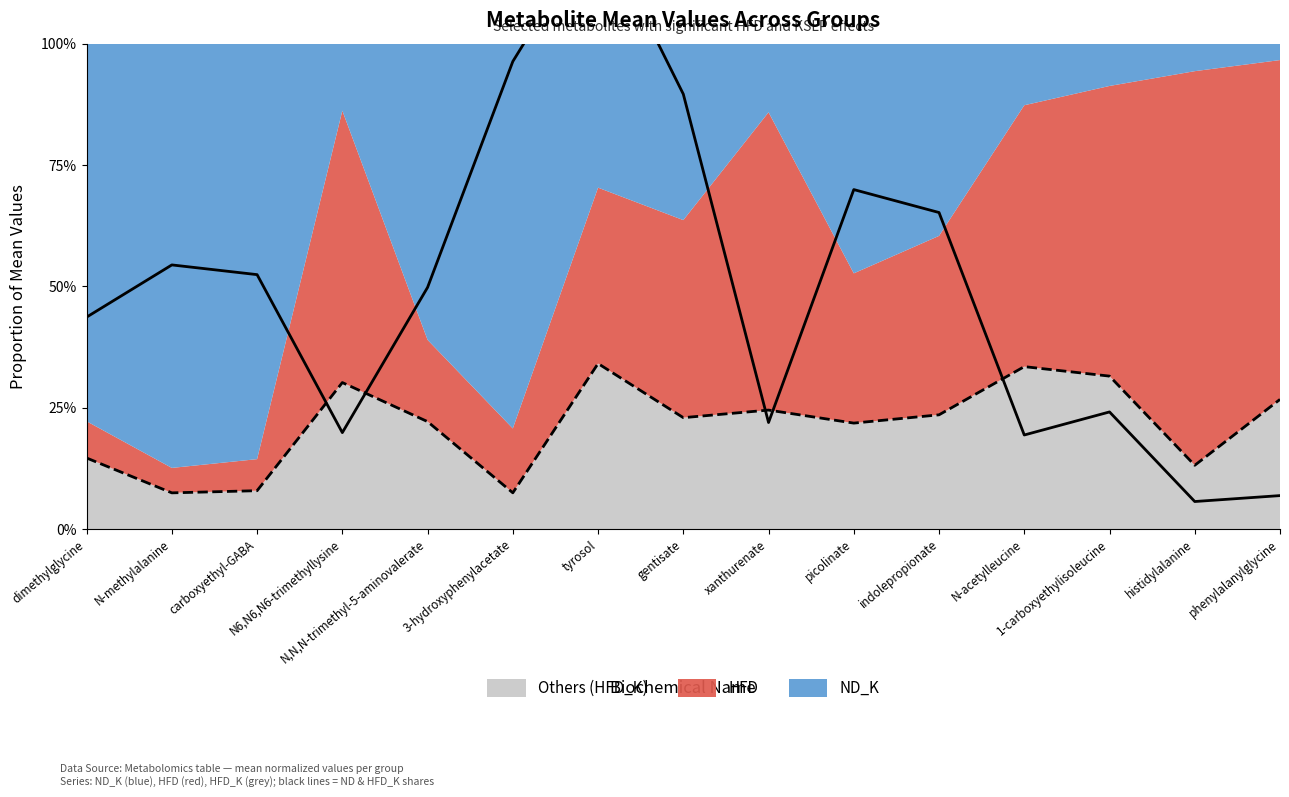

At which category is the sum across all series the highest?

tyrosol